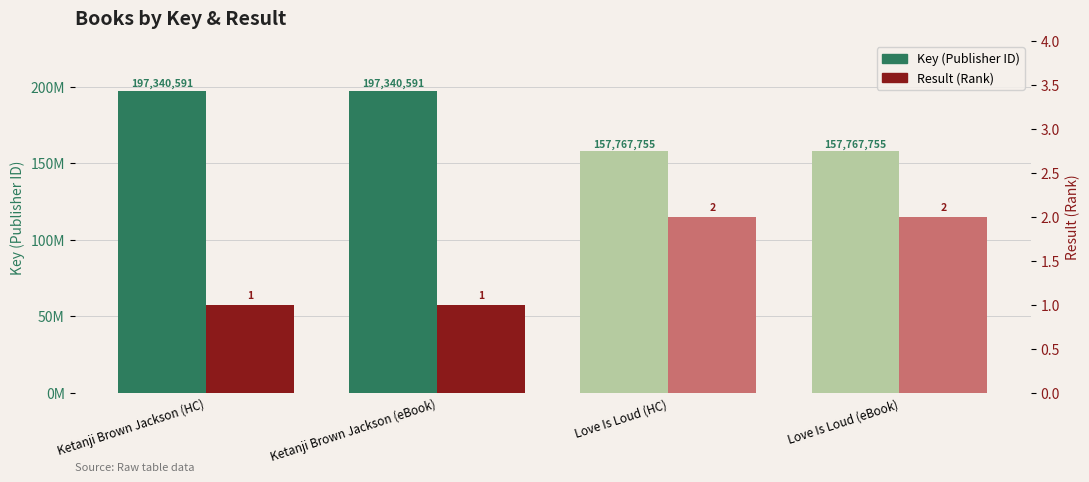

List the labels in order of Key value, largest first.

Ketanji Brown Jackson (HC), Ketanji Brown Jackson (eBook), Love Is Loud (HC), Love Is Loud (eBook)